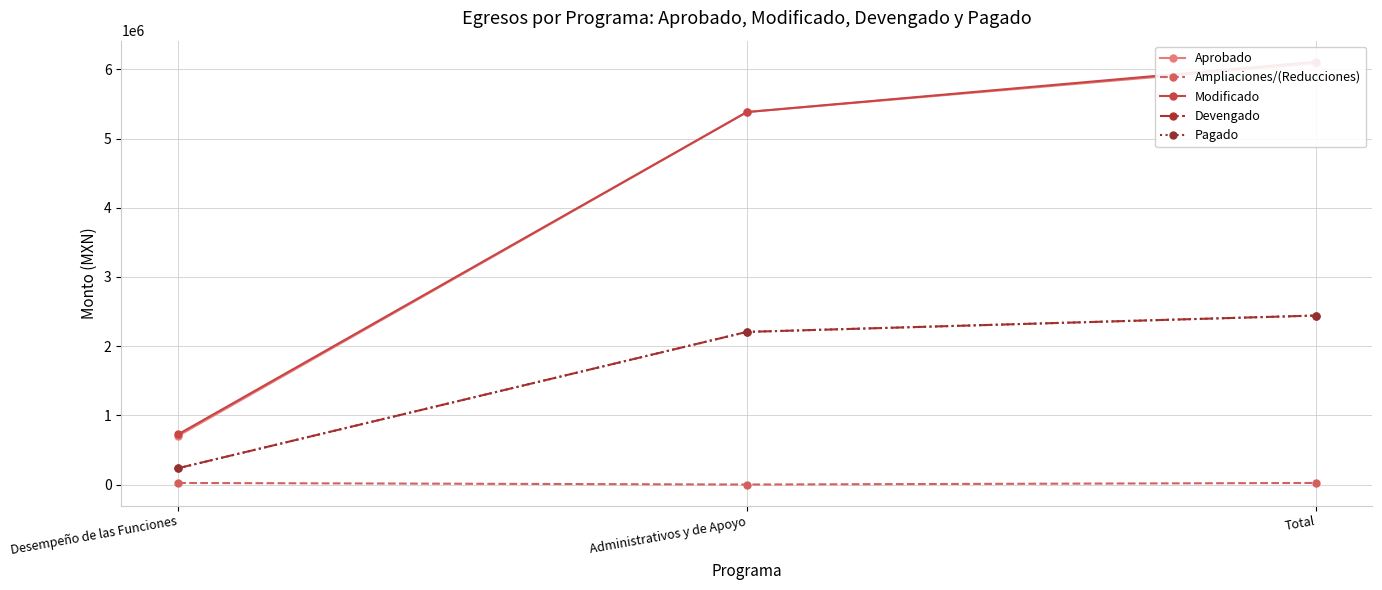

Which series has the largest range (max minus min)?

Aprobado